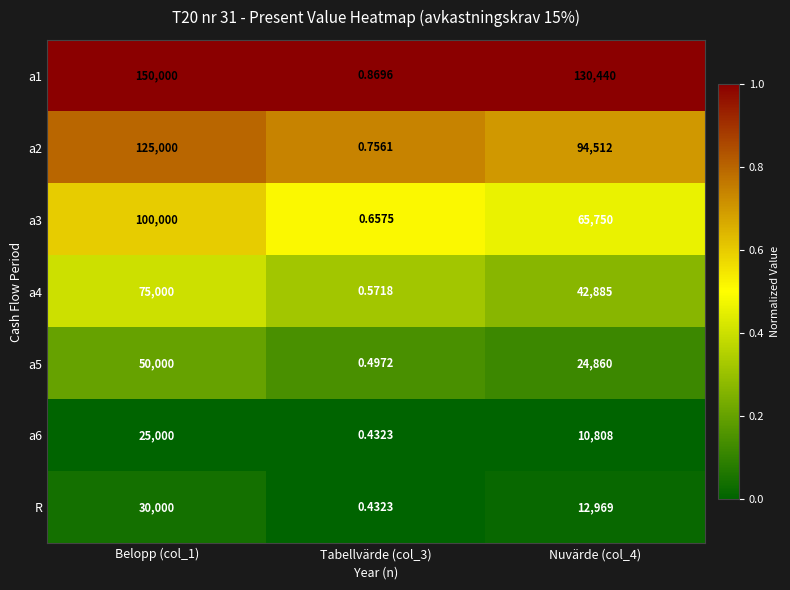

Is the value of a4 at Belopp (col_1) greater than the value of a5 at Nuvärde (col_4)?

Yes